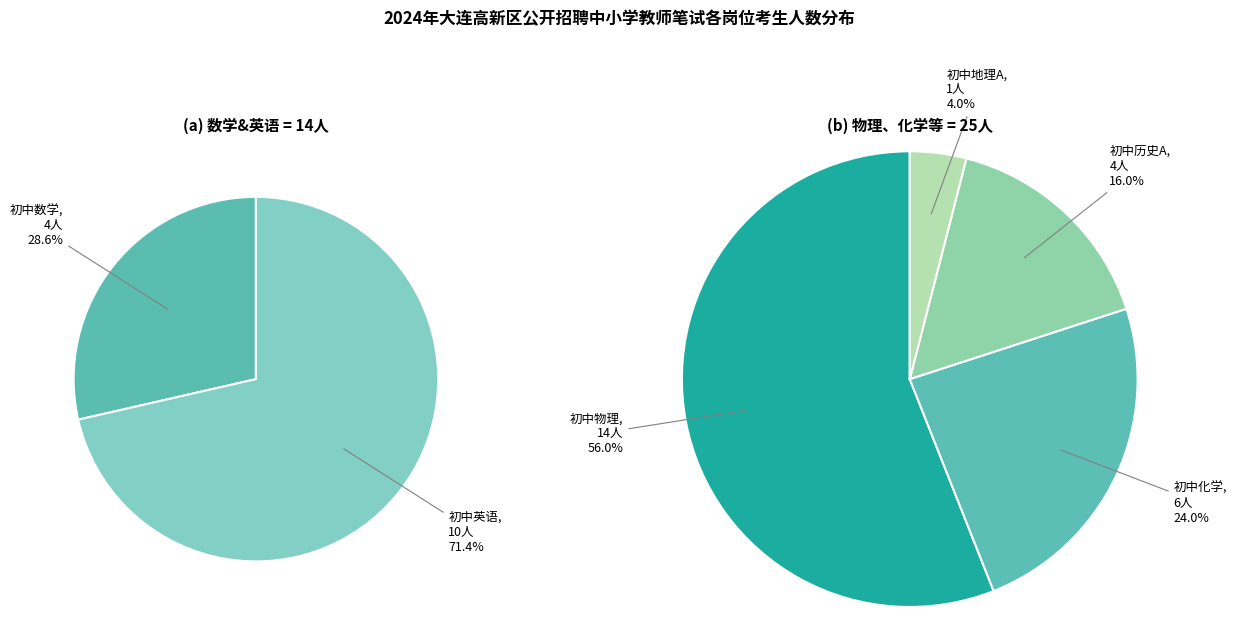

Combined, what portion of the pie is 初中数学 and 初中地理A?

12.8%